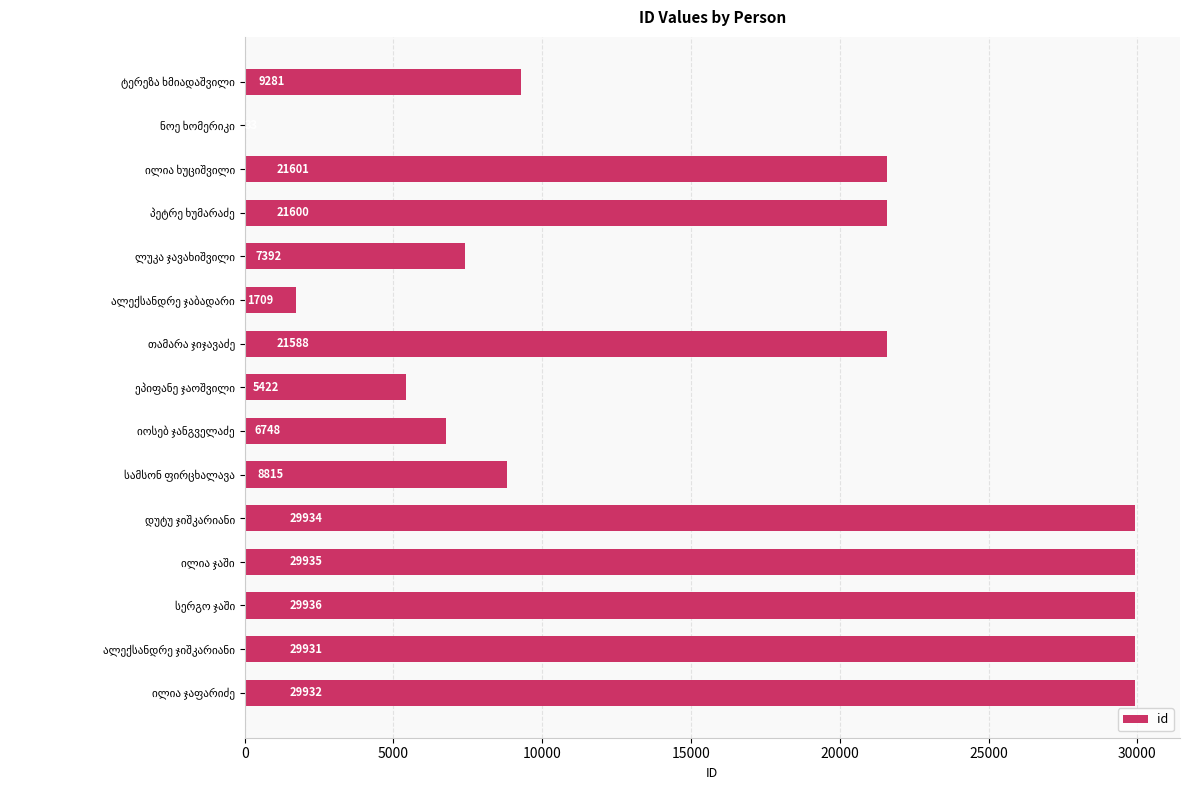

What is the sum of all values?

253857